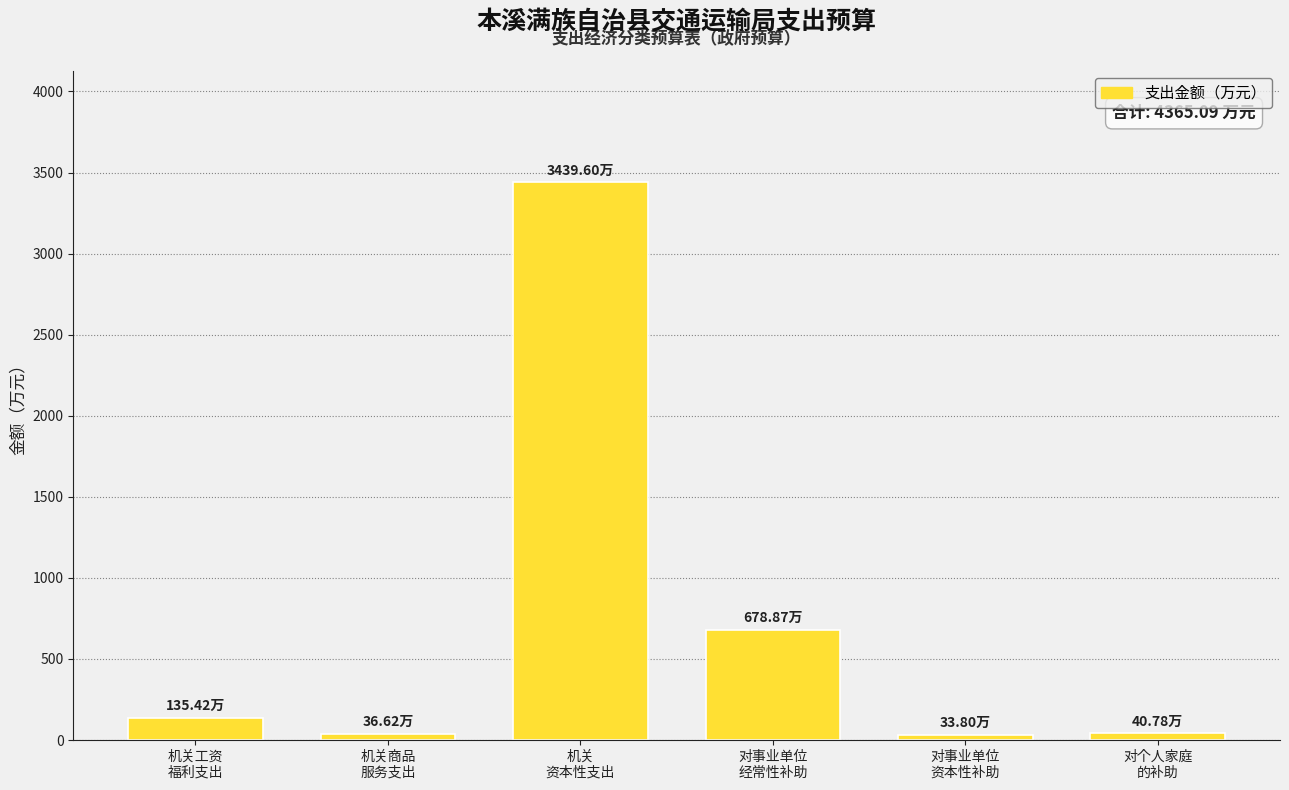

At which label does the data first exceed 135?

机关工资
福利支出